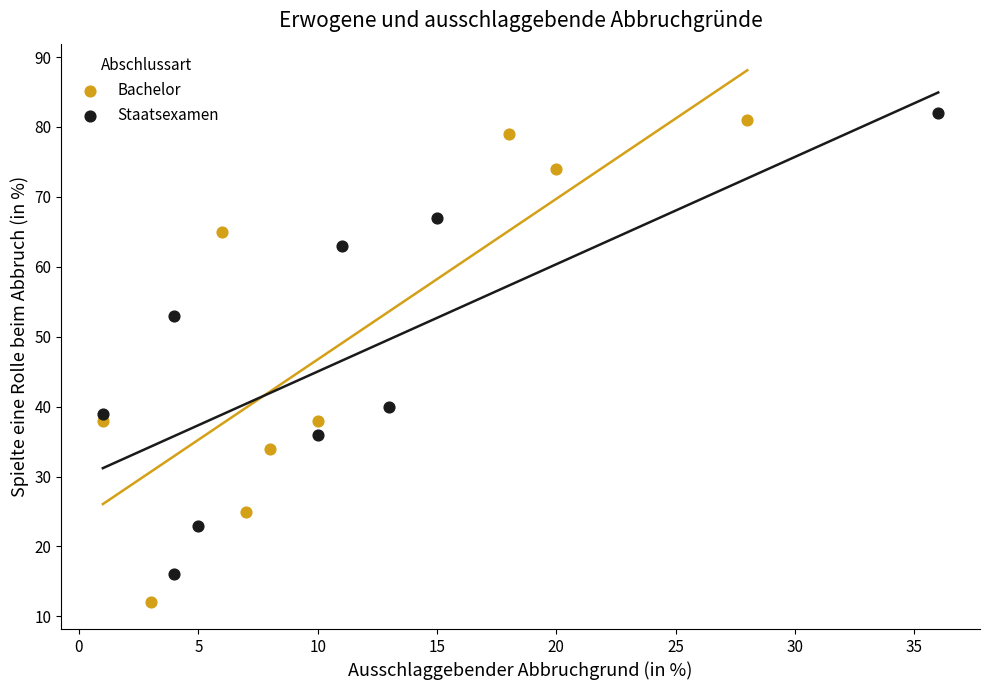

Which series contains the lowest Y value?

Bachelor